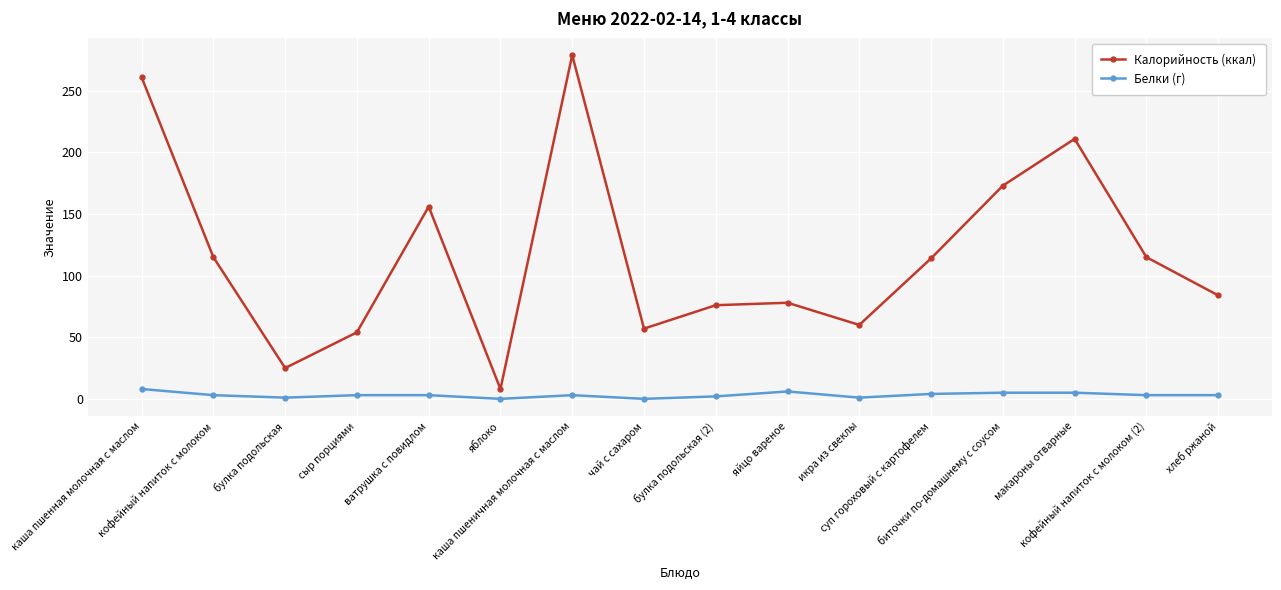

In Калорийность (ккал), how many points are higher than both neighbors (excluding endpoints)?

4